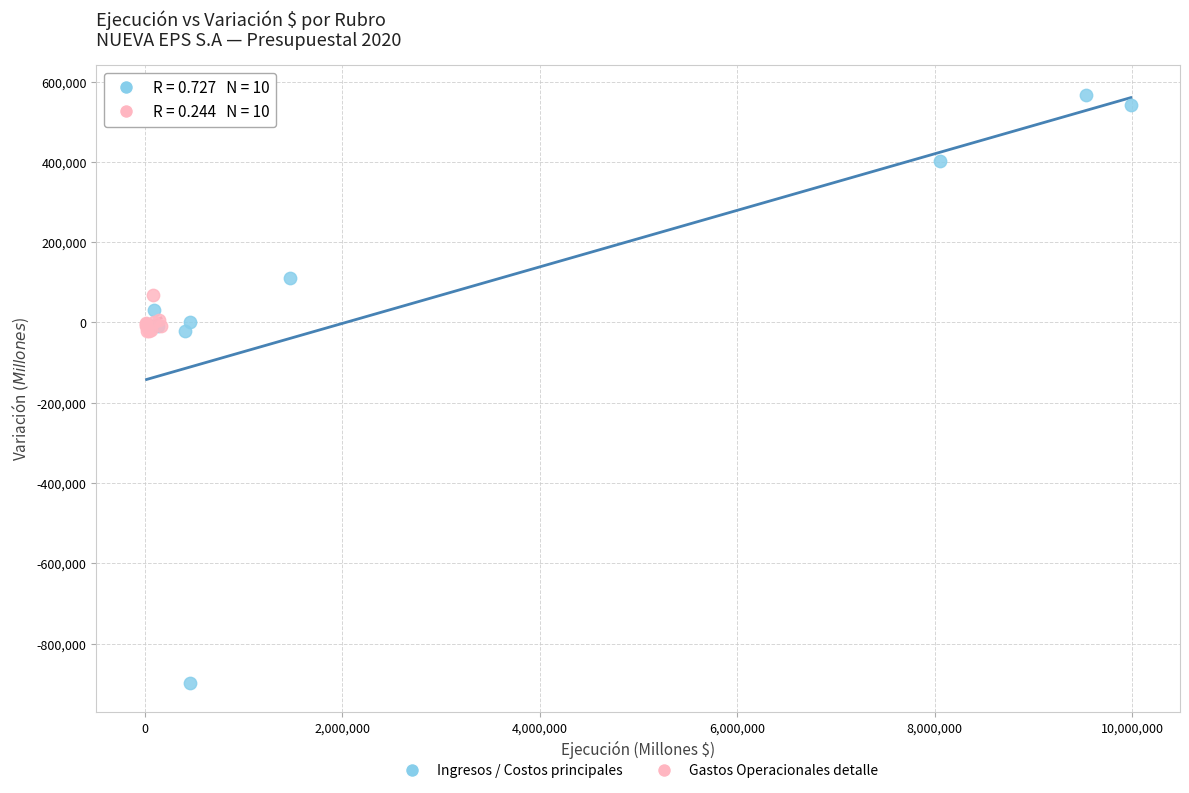

Which series contains the highest Y value?

Ingresos / Costos principales